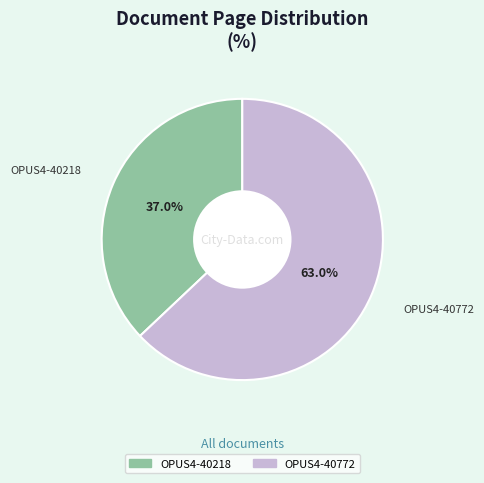

To the nearest percent, what portion does OPUS4-40218 represent?

37%